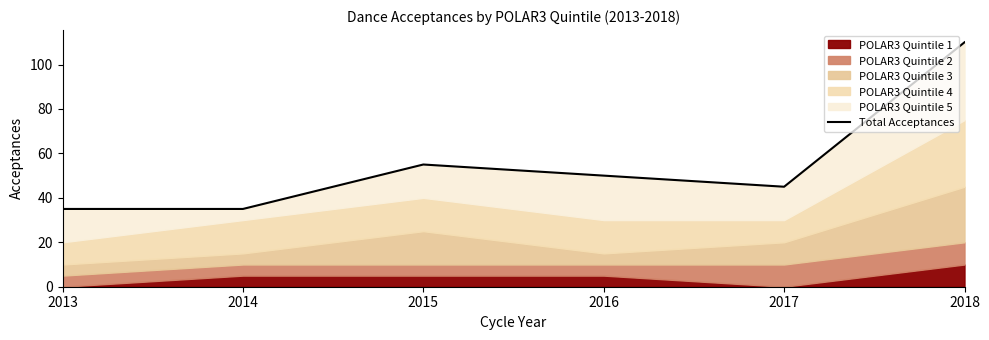

What is the value of the 1st point from the left?

35